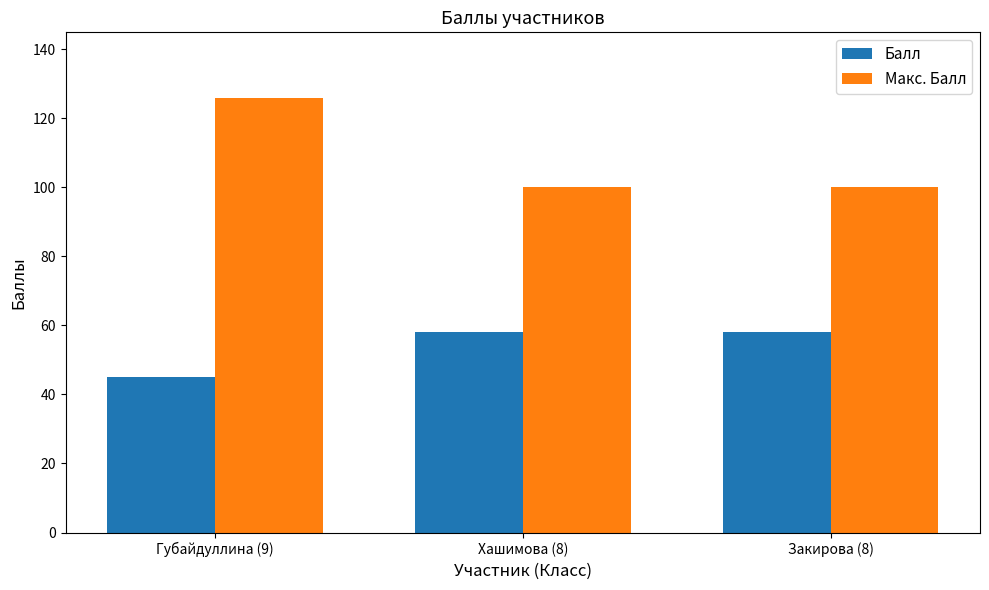

At which category does the chart reach its peak across all series?

Губайдуллина (9)